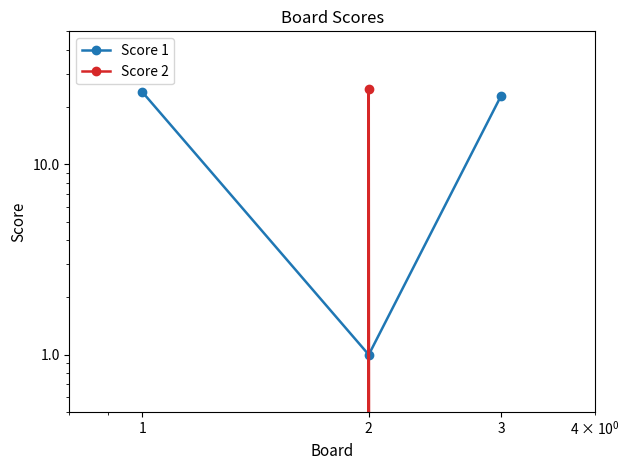

At which label does Score 1 first exceed 23?

1